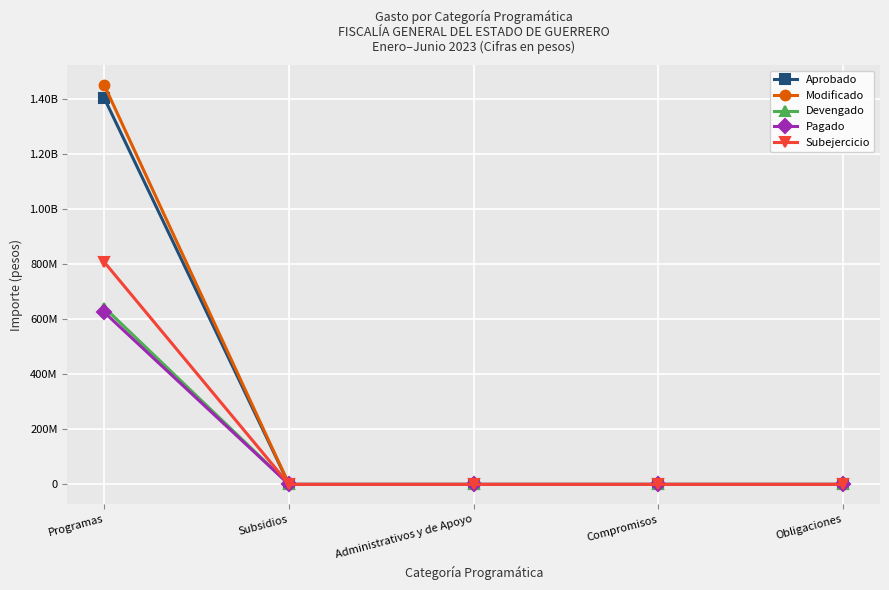

What is the label of the 4th point from the left?

Compromisos